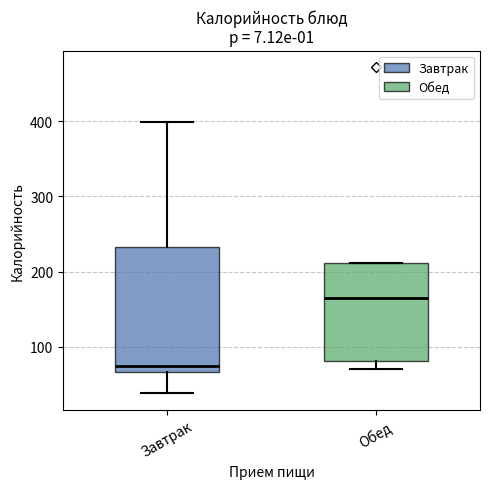

Which box has the lowest median line?

Завтрак